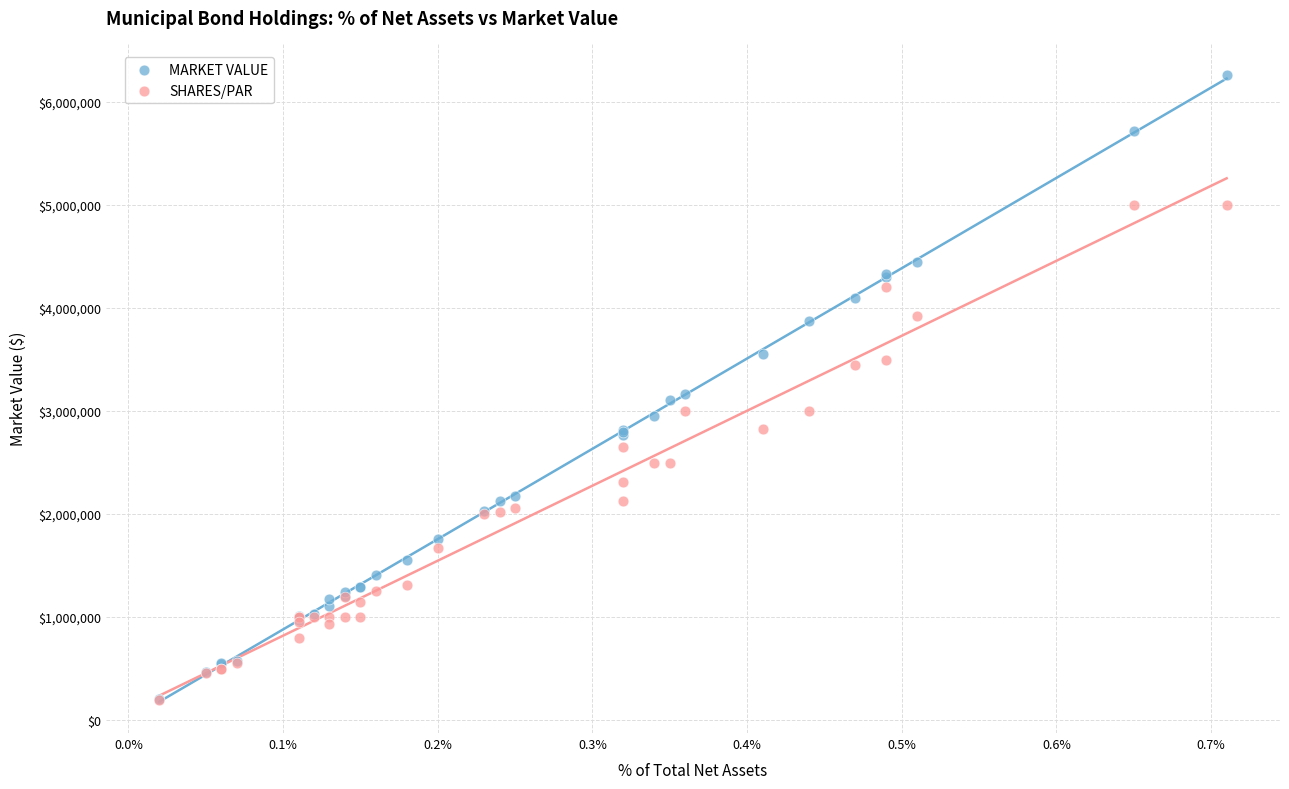

Which series contains the highest Y value?

MARKET VALUE